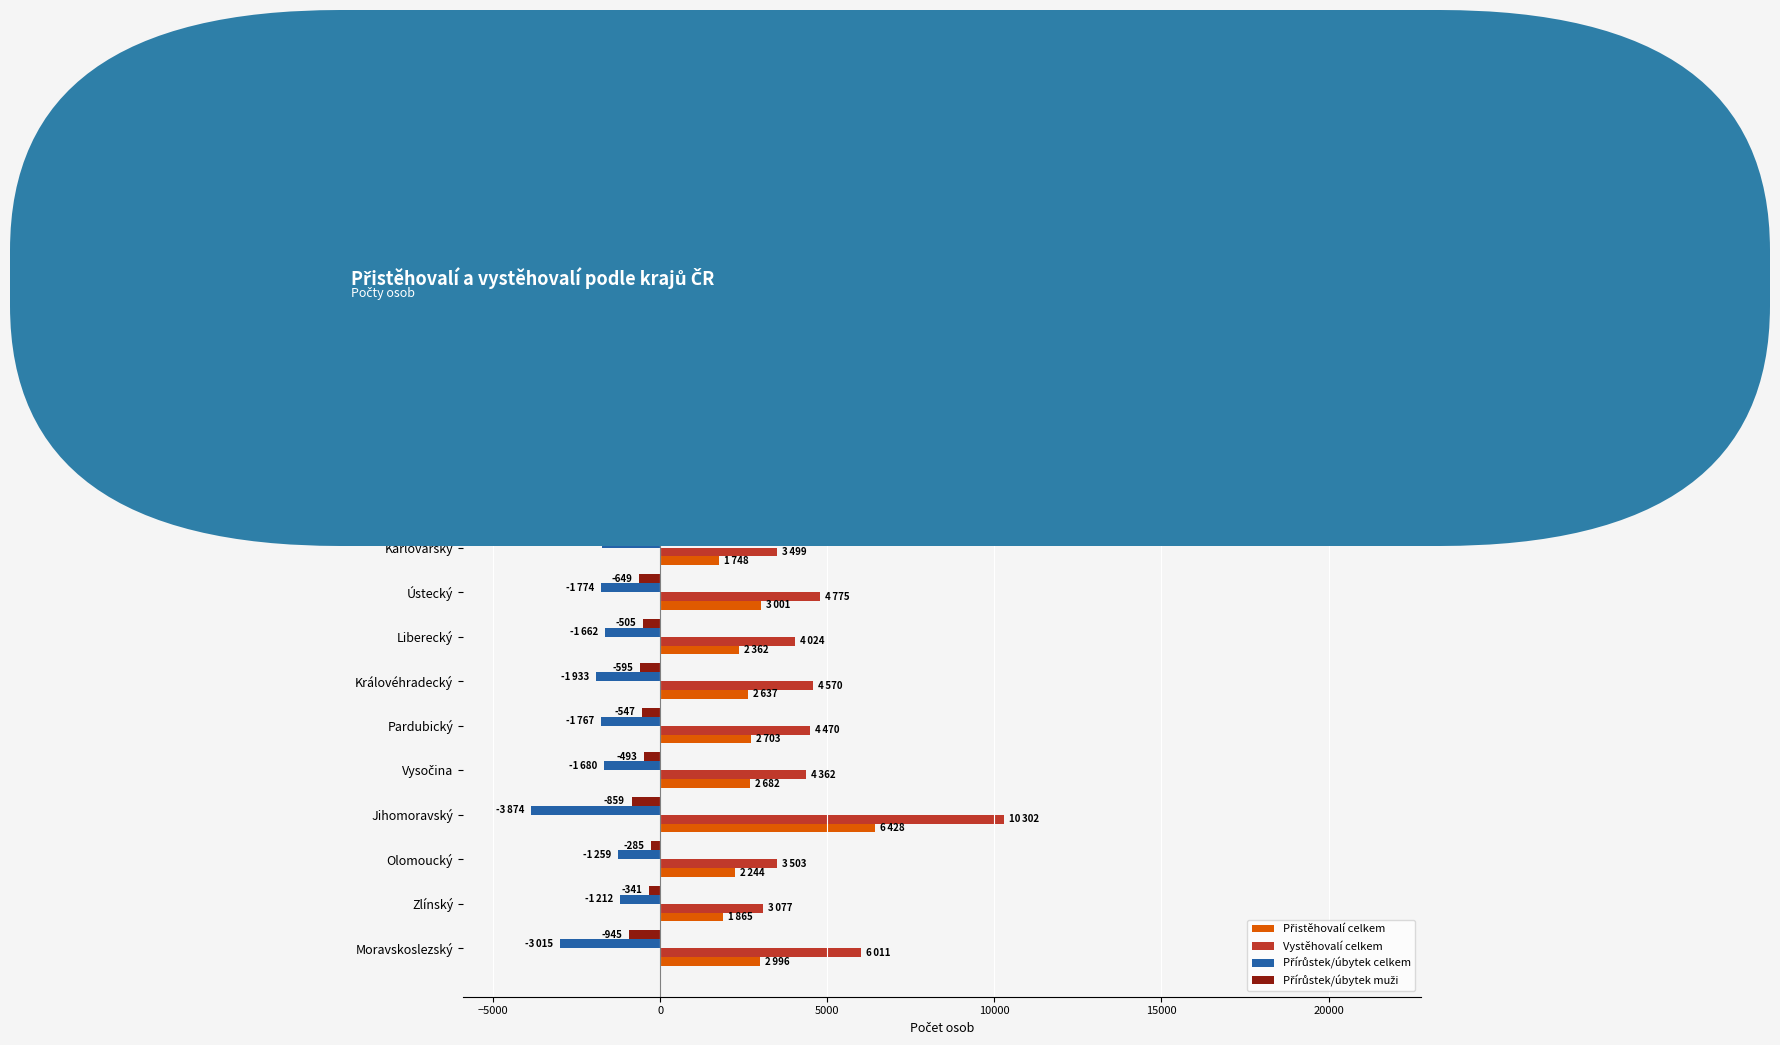

What is the greatest value displayed?

21459